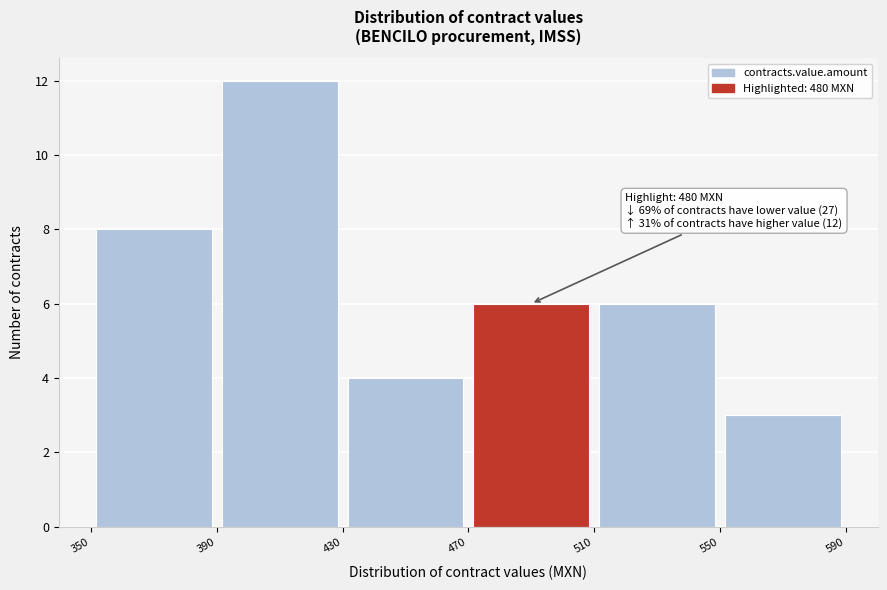

Which range on the x-axis has the tallest bar?

390 to 430